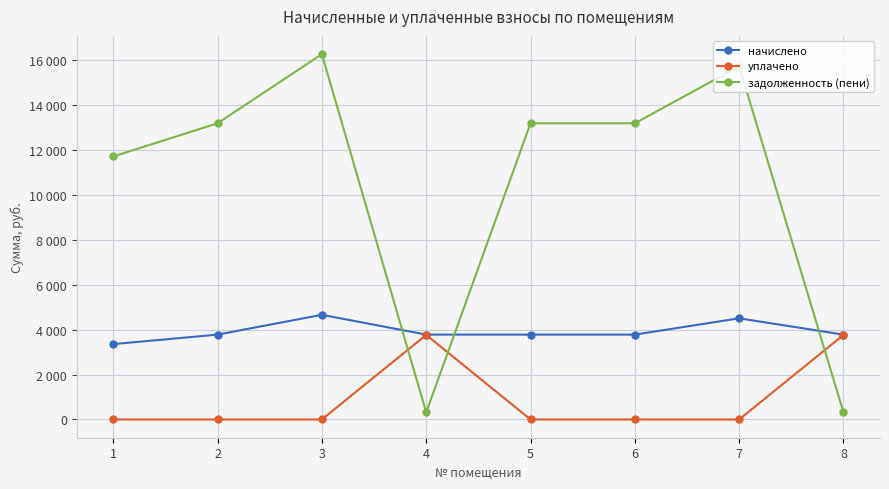

What is the average value of the задолженность (пени) series?

10480.5